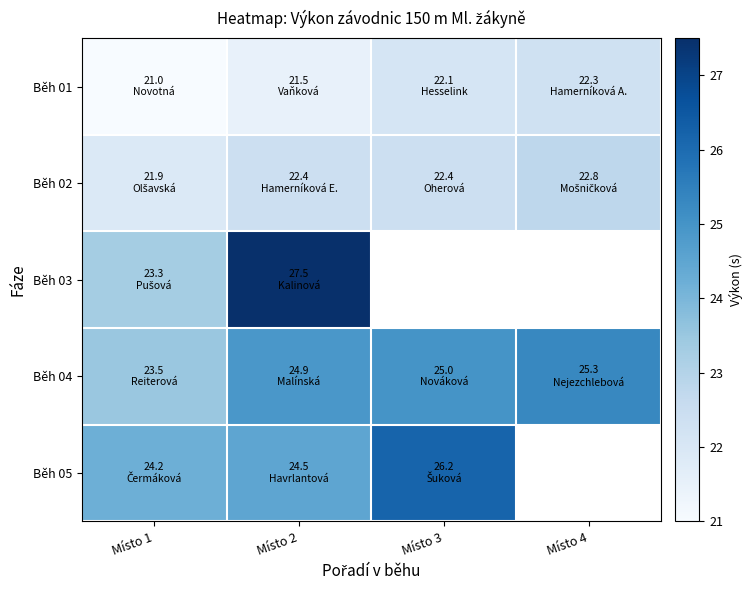

Count the Běh 02 values in the range 22 to 23.

3